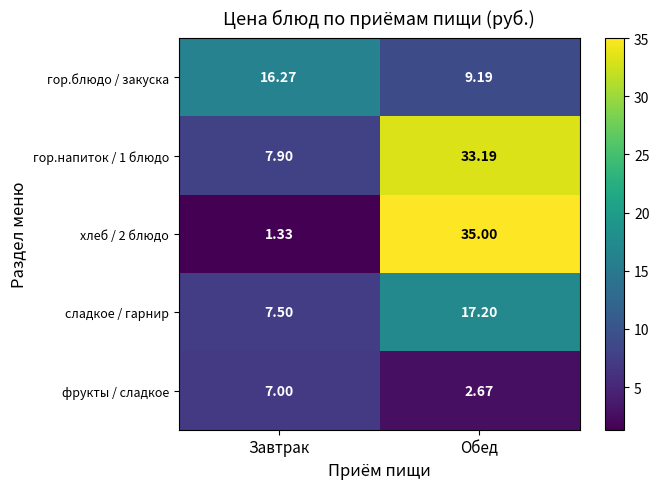

At Завтрак, list the series in order from smallest to largest.

хлеб / 2 блюдо, фрукты / сладкое, сладкое / гарнир, гор.напиток / 1 блюдо, гор.блюдо / закуска